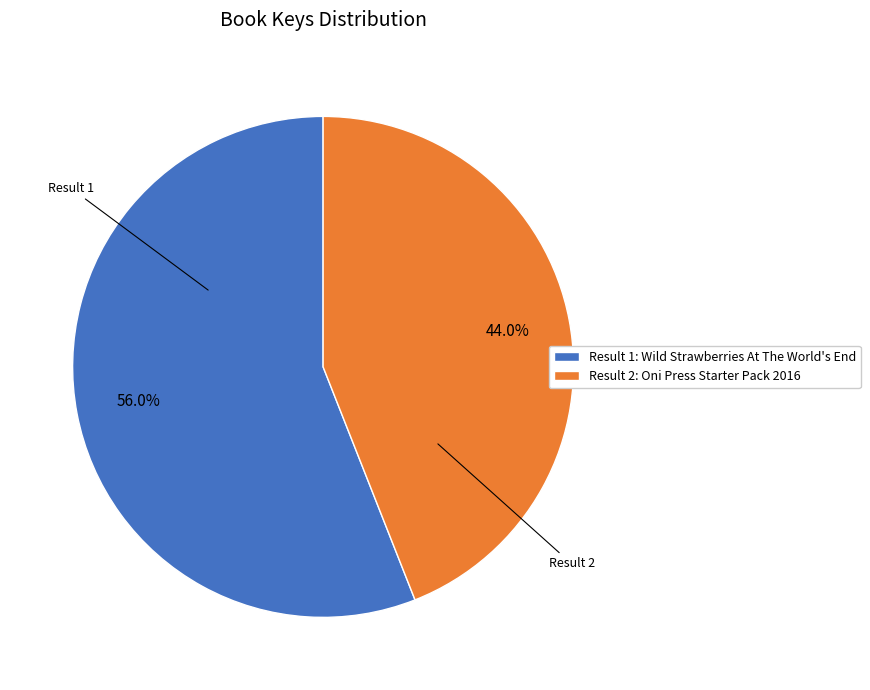

Which slice is the smallest?

Result 2: Oni Press Starter Pack 2016